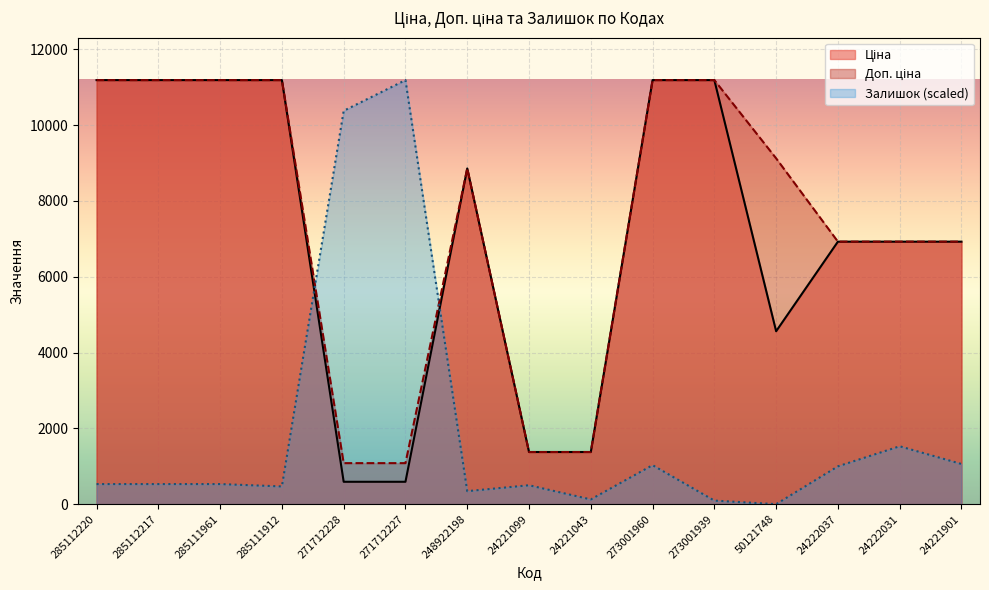

Which category has the lowest value in the Доп. ціна series?

271712228